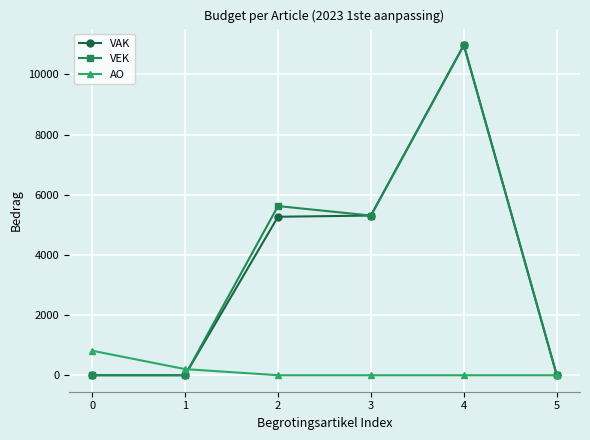

What is the average value of the AO series?

170